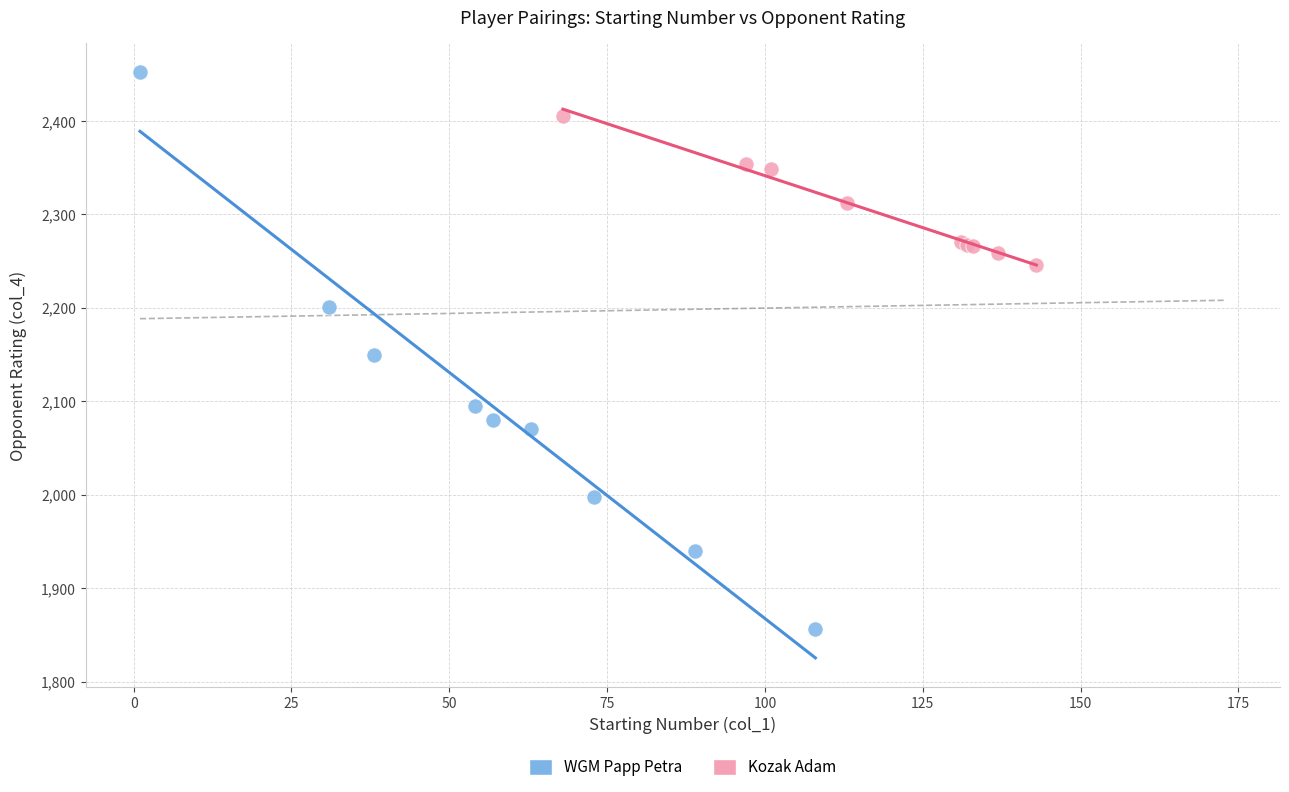

Which series reaches the maximum Y coordinate?

WGM Papp Petra